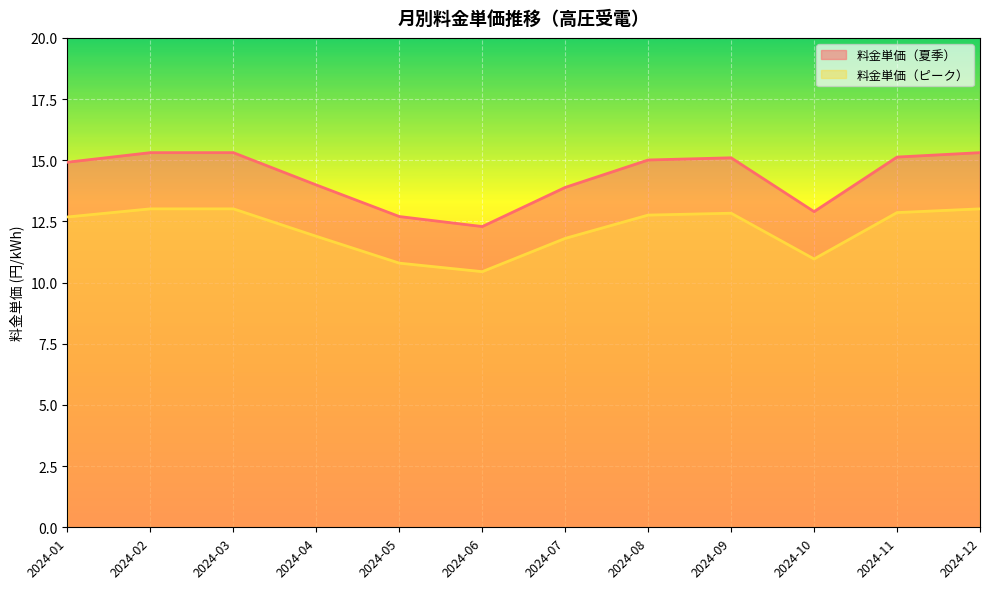

Where is the first local maximum for 料金単価（ピーク）?

2024-09